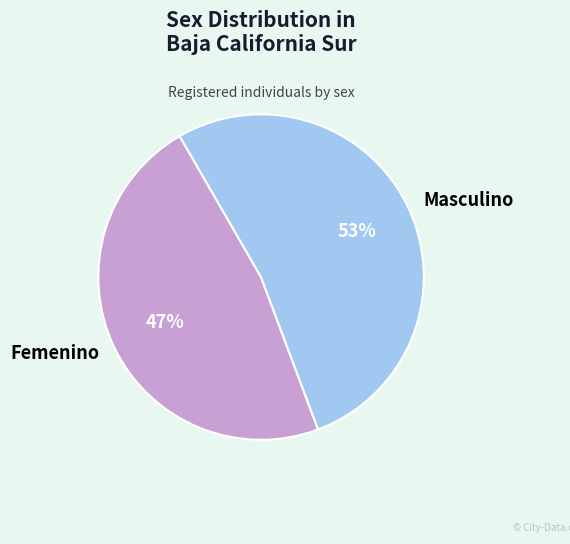

To the nearest percent, what is the average slice percentage?

50%